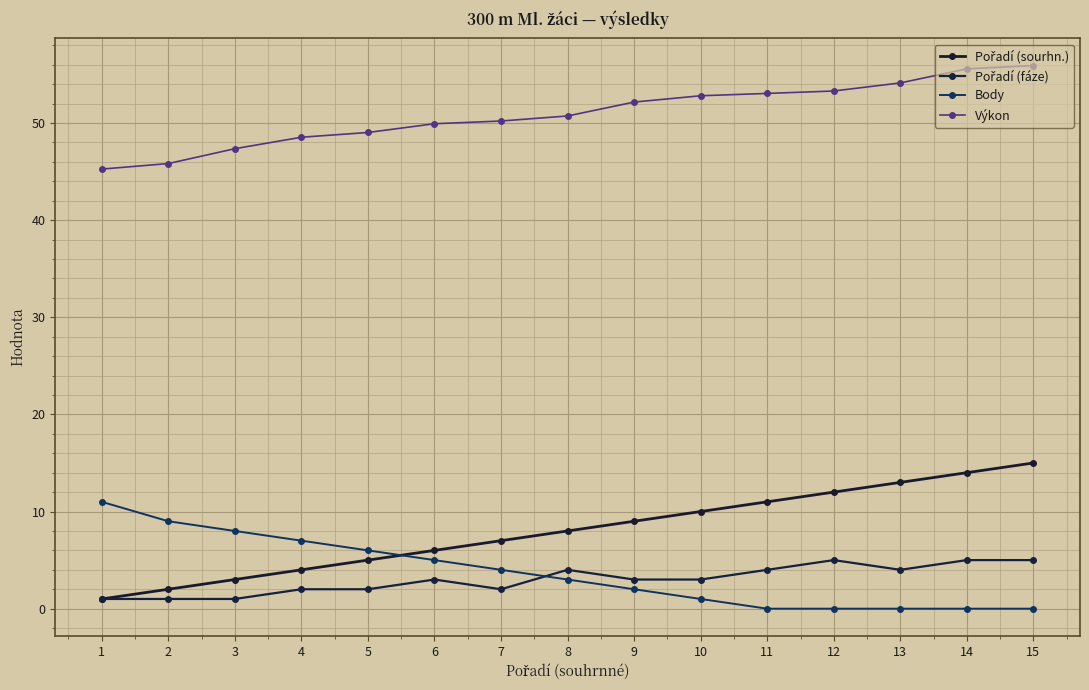

Where do Body and Pořadí (fáze) first cross each other?

7 and 8